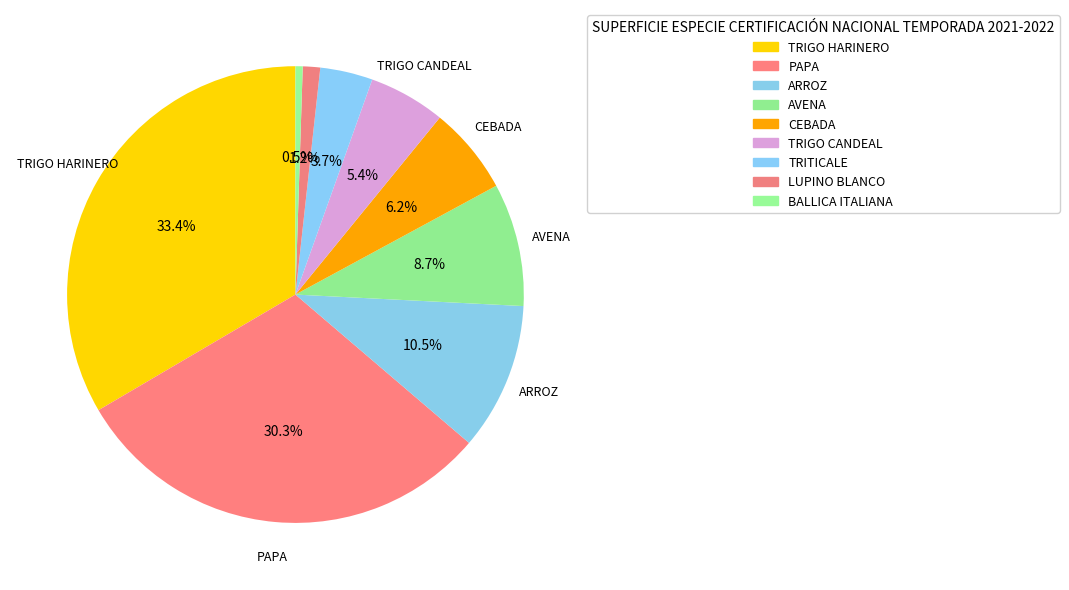

Is BALLICA ITALIANA the majority of the pie?

No